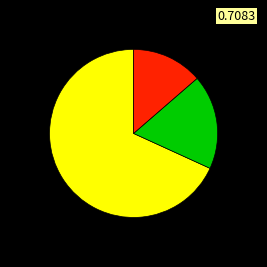

Does any single category account for the majority?

Yes